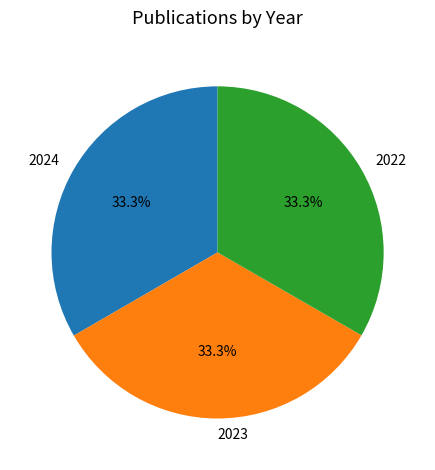

What is the ratio of the value at 2022 to the value at 2024?

1.0